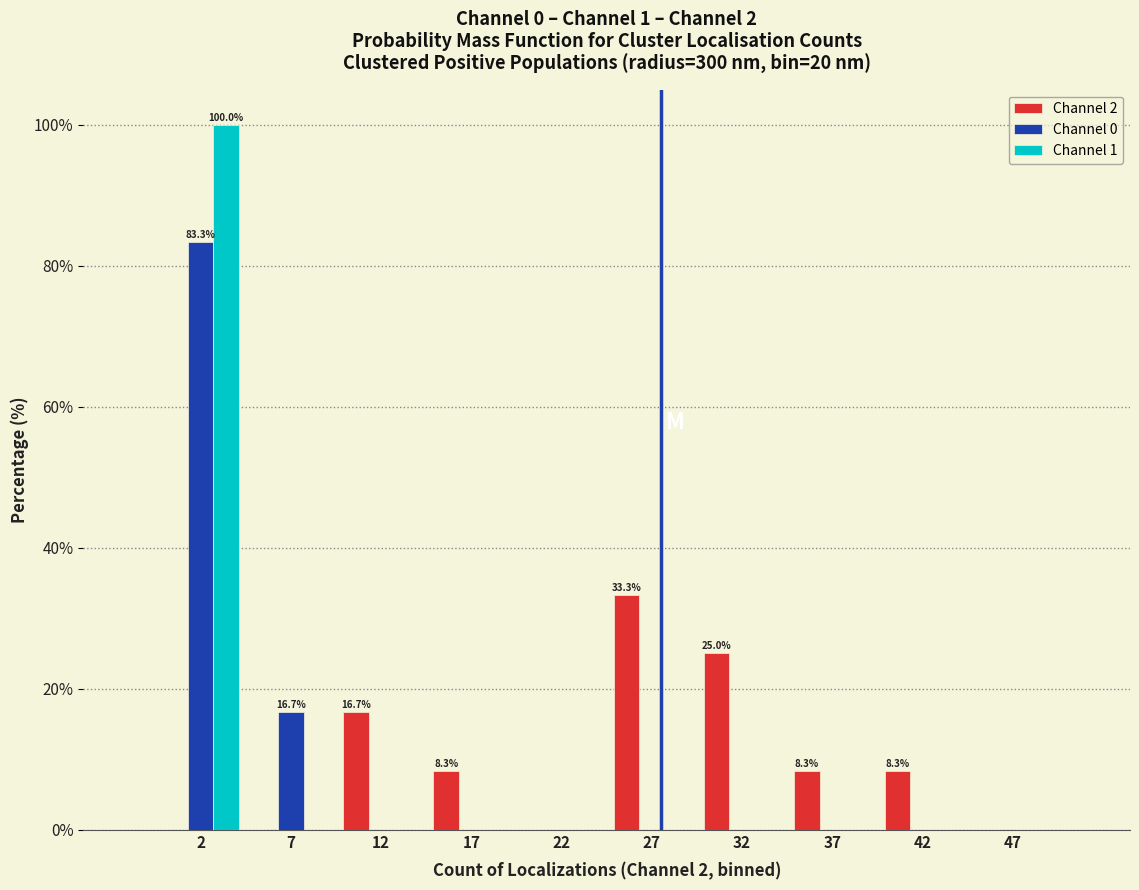

In the Channel 0 series, which range on the x-axis has the tallest bar?

0 to 5